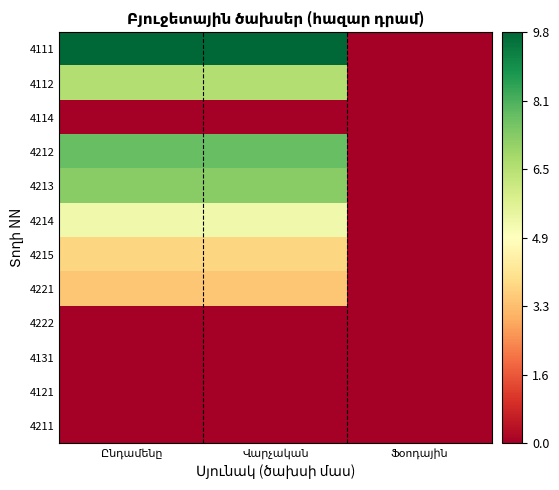

Which category has the lowest value in the 4121 series?

Ընդամենը